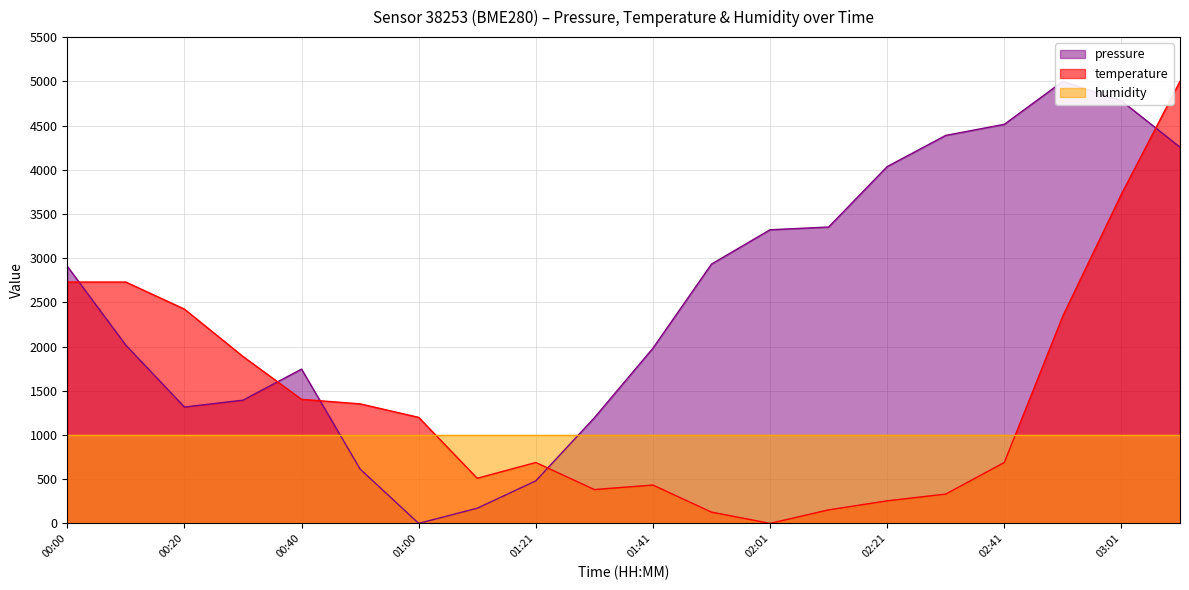

Which series has the widest spread of values?

pressure